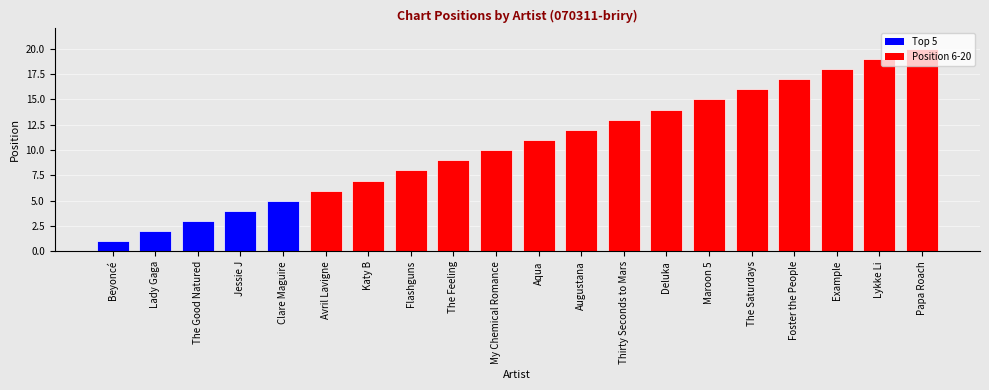

Reading left to right, transcribe all the data shown in this chart.

Beyoncé=1	Lady Gaga=2	The Good Natured=3	Jessie J=4	Clare Maguire=5	Avril Lavigne=6	Katy B=7	Flashguns=8	The Feeling=9	My Chemical Romance=10	Aqua=11	Augustana=12	Thirty Seconds to Mars=13	Deluka=14	Maroon 5=15	The Saturdays=16	Foster the People=17	Example=18	Lykke Li=19	Papa Roach=20